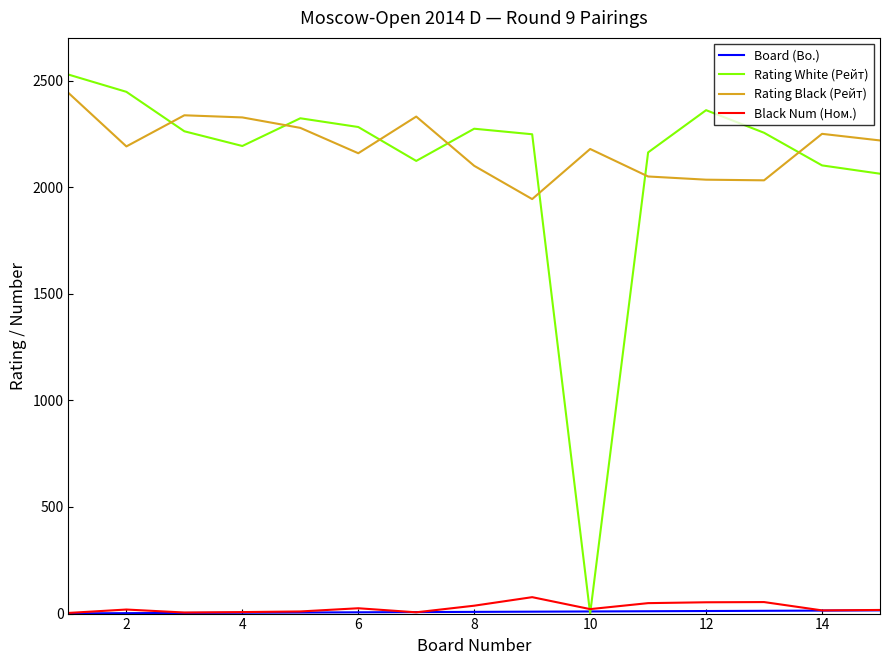

Which series has the widest spread of values?

Rating White (Рейт)